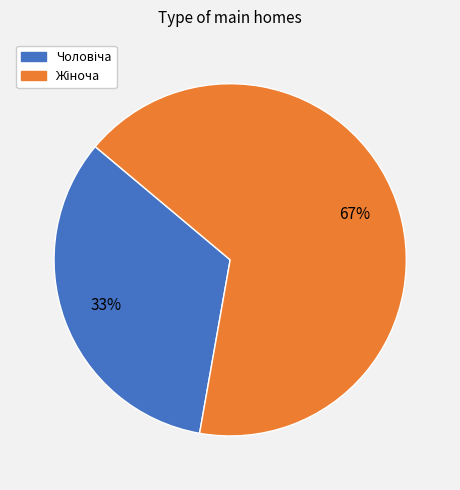

What is the smallest slice in the pie chart?

Чоловіча